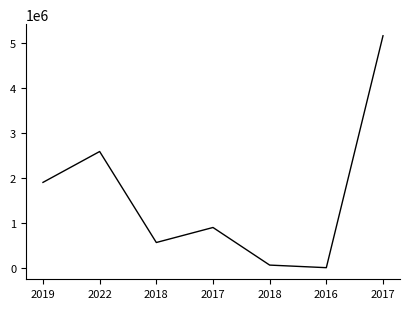

Between 2017 and 2016, which is larger?

2017